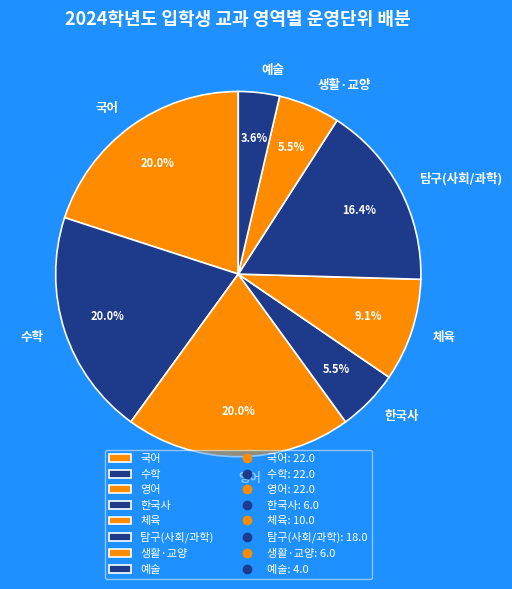

To the nearest percent, what is the difference between the largest and smallest slice percentages?

16%